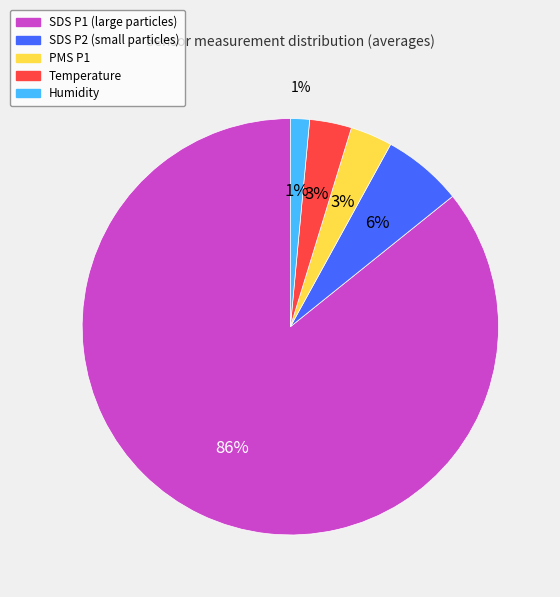

Rank the categories by value from lowest to highest.

Humidity, PMS_P1, Temp, SDS_P2, SDS_P1